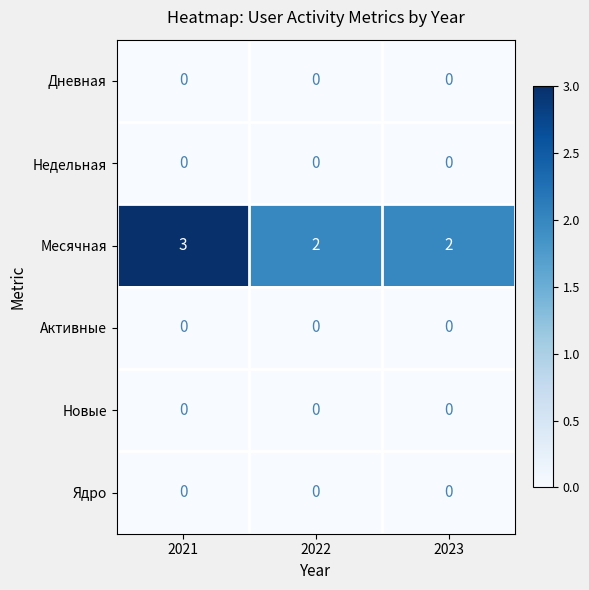

What is the maximum value shown in the chart?

3